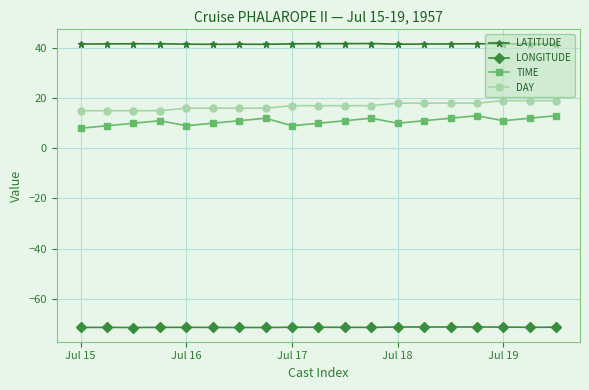

What is the sum of all DAY values?

321.0